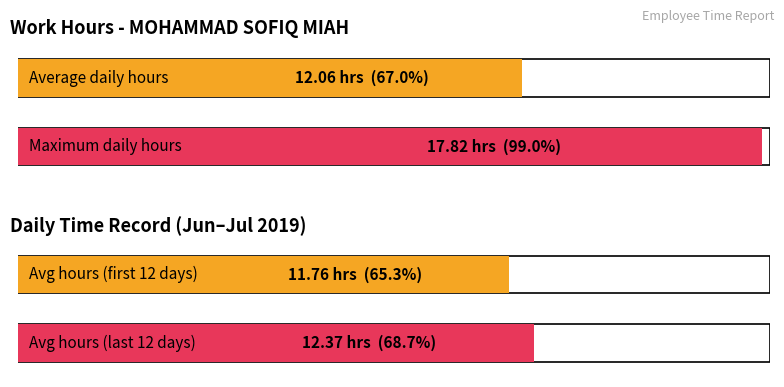

Does the chart contain stacked bars?

No